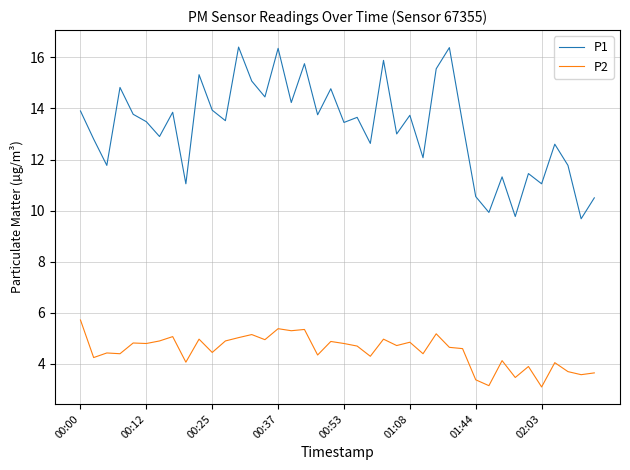

Which series has the largest range (max minus min)?

P1